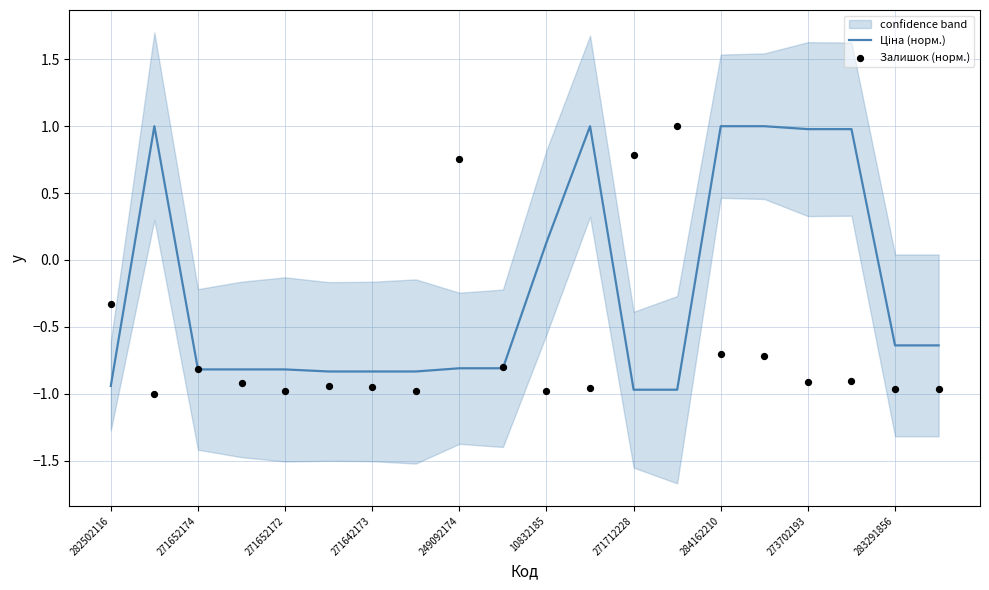

Which series reaches the minimum Y coordinate?

Залишок (норм.)